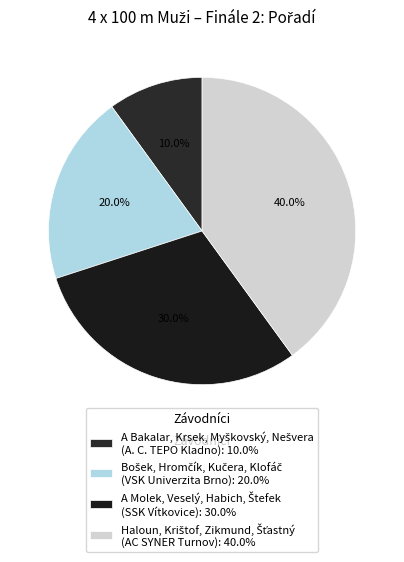

Is there a majority slice in this chart?

No